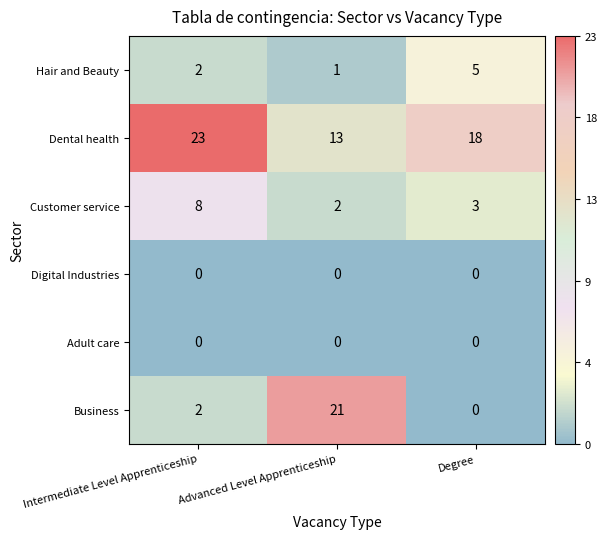

True or false: Hair and Beauty has a value of 4 at Intermediate Level Apprenticeship.

False